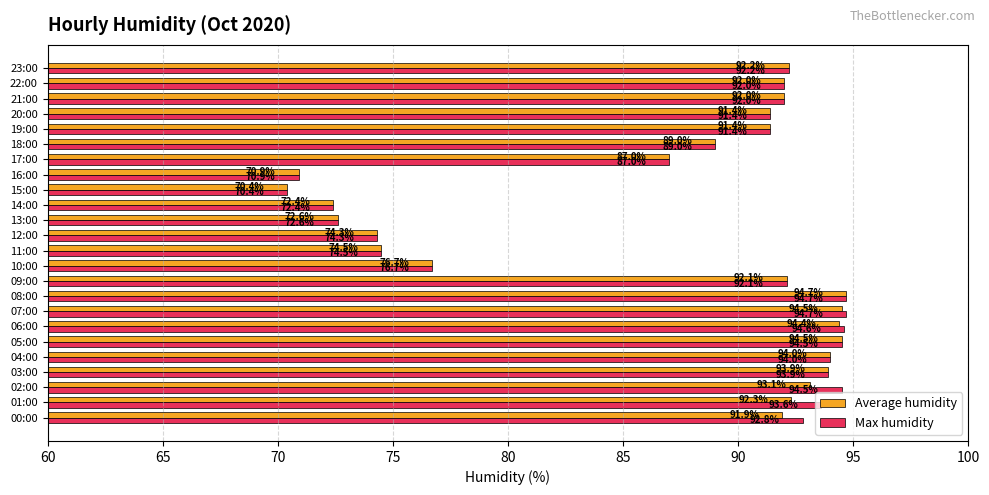

Which series has the largest total across all categories?

Max humidity